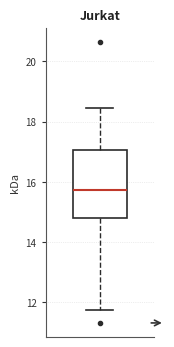

Where does the lower whisker of the box end on the y-axis? The values are not printed on the chart, so give them approximately, as read against the axis.

11.8